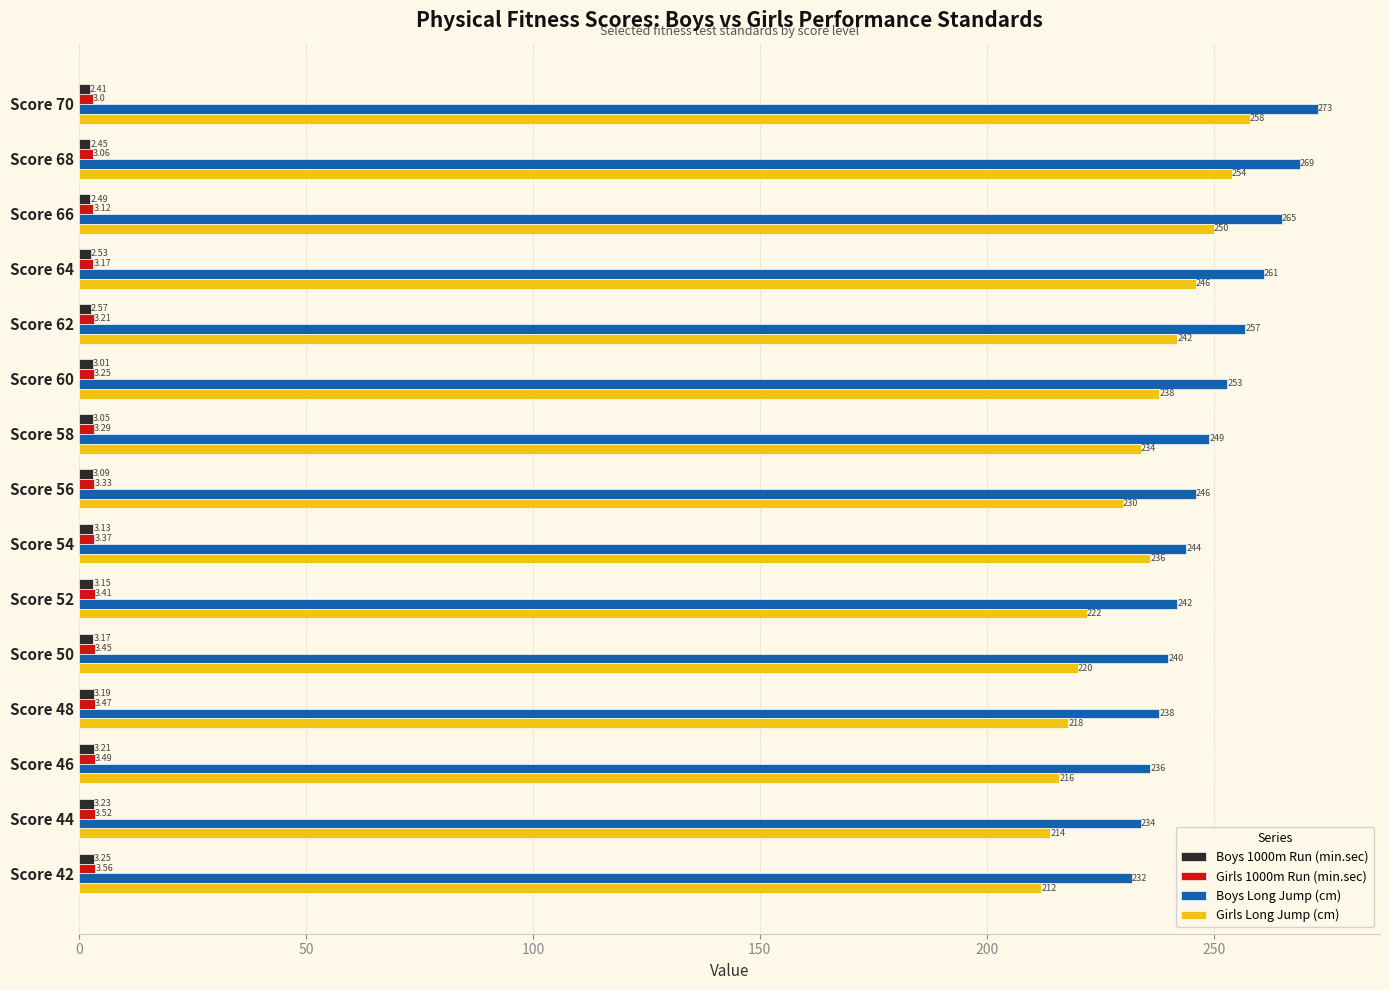

What are all the series names shown in the legend?

Boys 1000m Run (min.sec), Girls 1000m Run (min.sec), Boys Long Jump (cm), Girls Long Jump (cm)